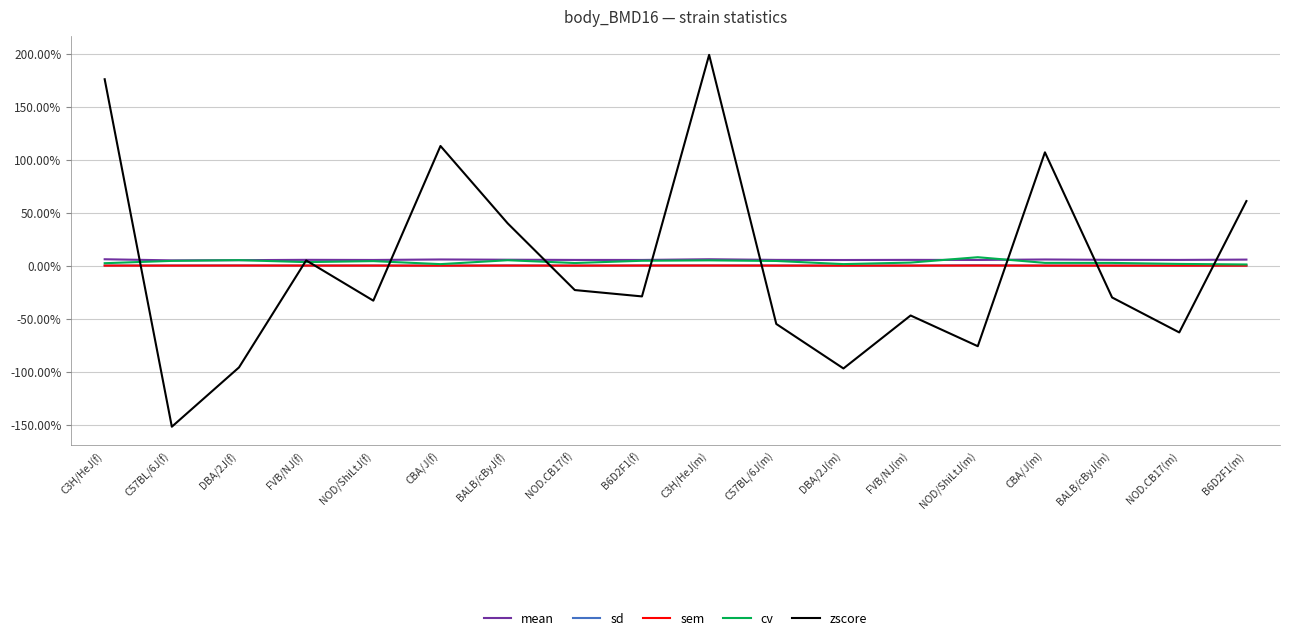

Reading right to left, extract all data points from this chart.

mean: 0.1	0.1	0.1	0.1	0.1	0.1	0.1	0.1	0.1	0.1	0.1	0.1	0.1	0.1	0.1	0.1	0.1	0.1
sd: 0.0	0.0	0.0	0.0	0.0	0.0	0.0	0.0	0.0	0.0	0.0	0.0	0.0	0.0	0.0	0.0	0.0	0.0
sem: 0.0	0.0	0.0	0.0	0.0	0.0	0.0	0.0	0.0	0.0	0.0	0.0	0.0	0.0	0.0	0.0	0.0	0.0
cv: 0.0	0.0	0.0	0.0	0.1	0.0	0.0	0.0	0.1	0.0	0.0	0.1	0.0	0.0	0.0	0.1	0.0	0.0
zscore: 0.6	-0.6	-0.3	1.1	-0.8	-0.5	-1.0	-0.6	2.0	-0.3	-0.2	0.4	1.1	-0.3	0.1	-1.0	-1.5	1.8